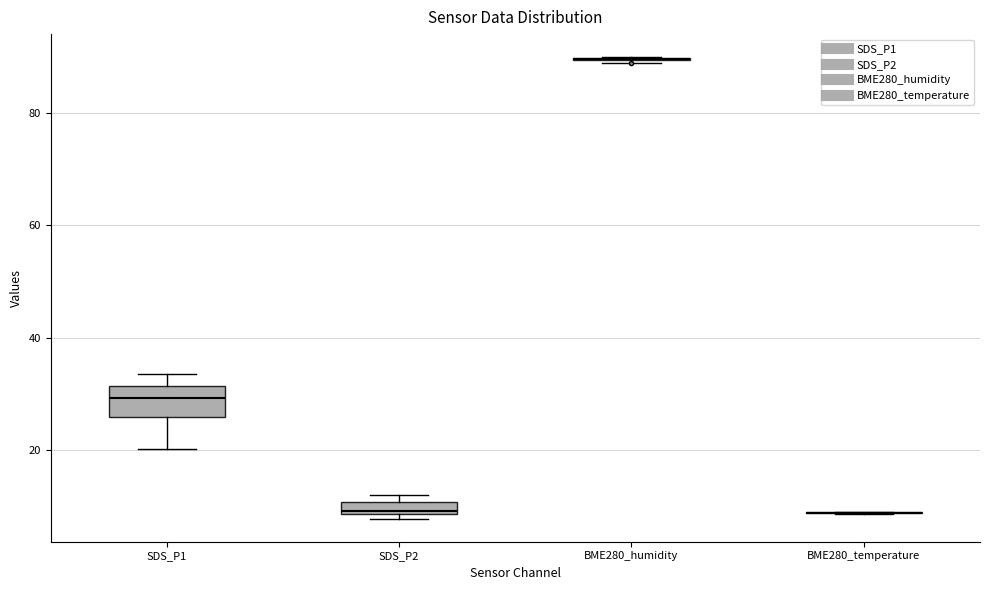

Which box is the tallest, from its lower edge to its upper edge?

SDS_P1